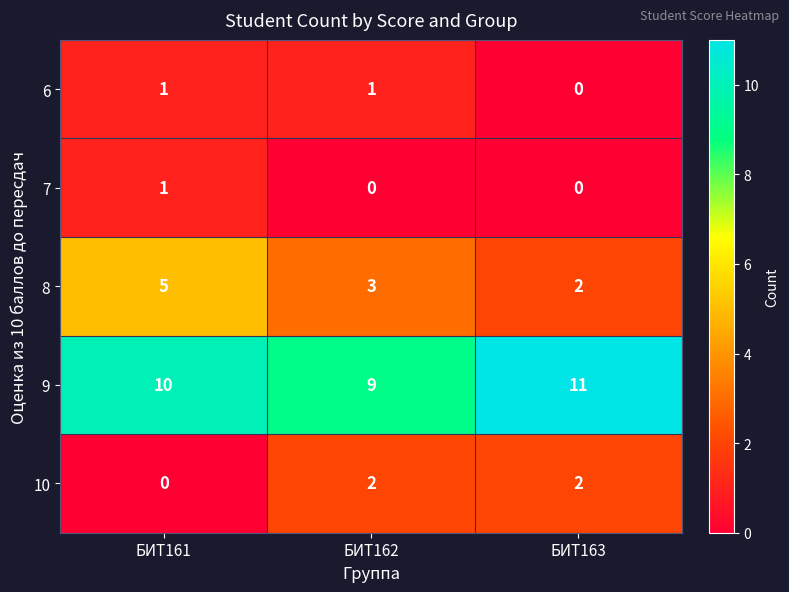

Is it true that 9 equals 11 at БИТ163?

True